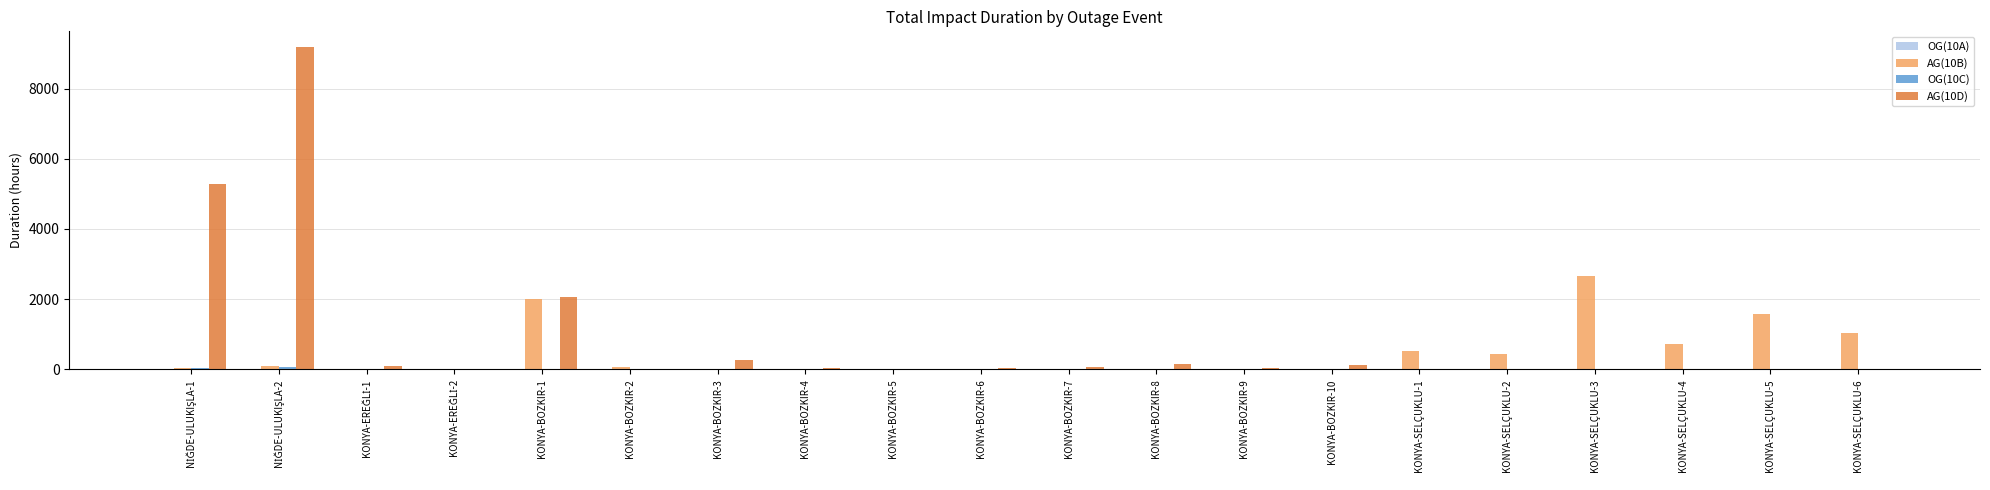

What is the maximum value for AG(10D)?

9170.1